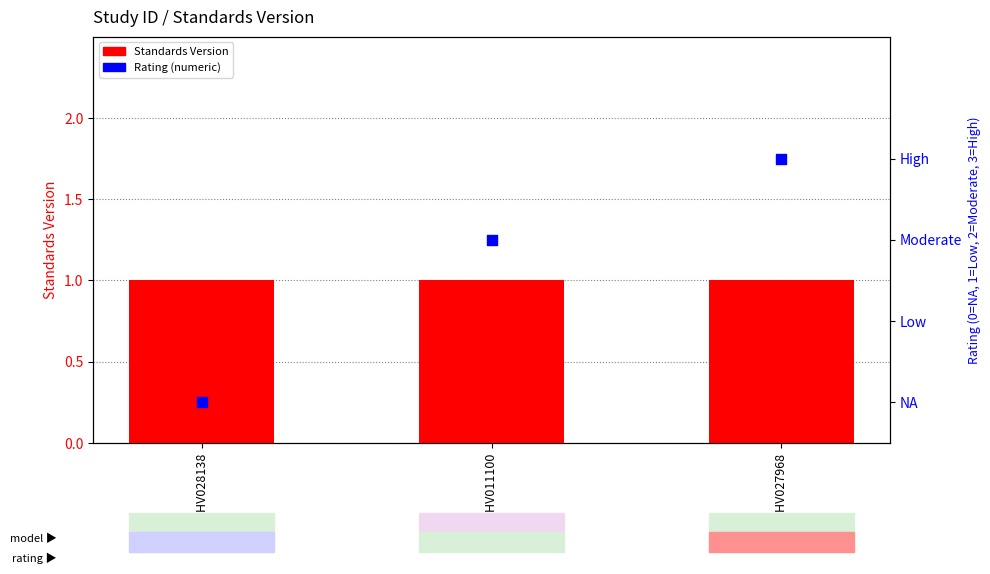

What are all the series names shown in the legend?

Standards Version, Rating (numeric)